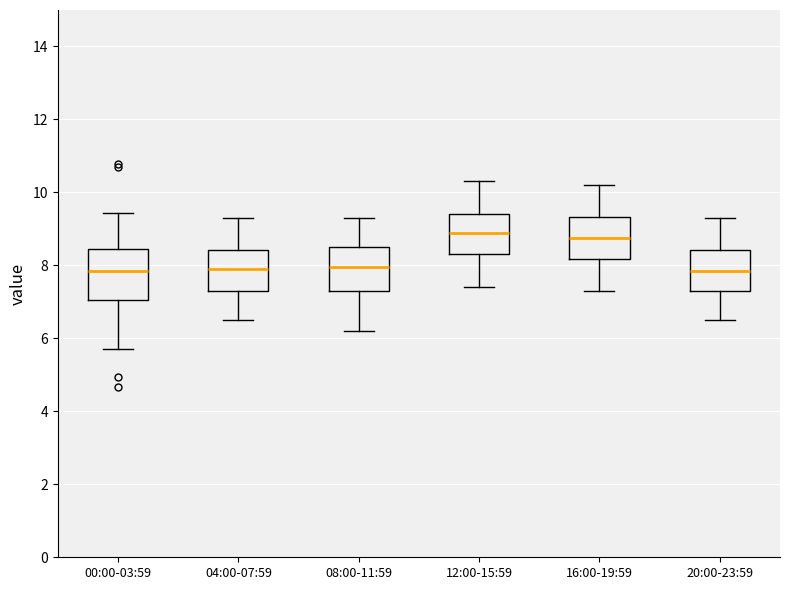

Reading left to right, transcribe this box plot: for each box, give where its median line is, the range the box spans, and where its two whiskers end, as read against the y-axis. The values are not printed on the chart, so give them approximately, as read against the axis.

00:00-03:59: median 7.8, box 7.0 to 8.4, whiskers 5.8 to 9.4
04:00-07:59: median 8.0, box 7.4 to 8.4, whiskers 6.6 to 9.4
08:00-11:59: median 8.0, box 7.4 to 8.6, whiskers 6.2 to 9.4
12:00-15:59: median 9.0, box 8.4 to 9.4, whiskers 7.4 to 10.4
16:00-19:59: median 8.8, box 8.2 to 9.4, whiskers 7.4 to 10.2
20:00-23:59: median 7.8, box 7.4 to 8.4, whiskers 6.6 to 9.4